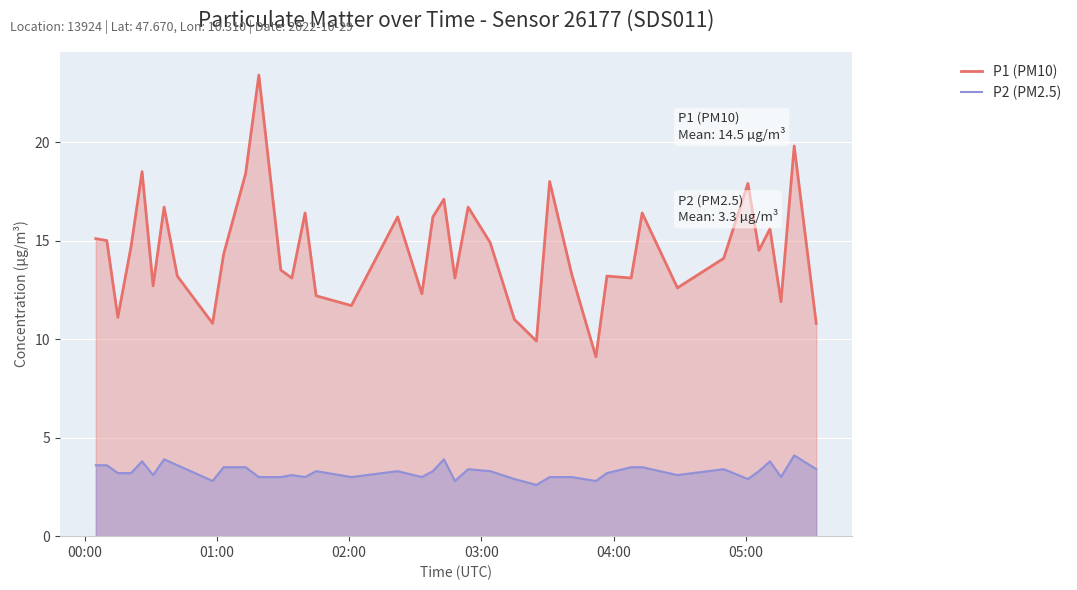

What is the sum of all P1 (PM10) values?

578.5